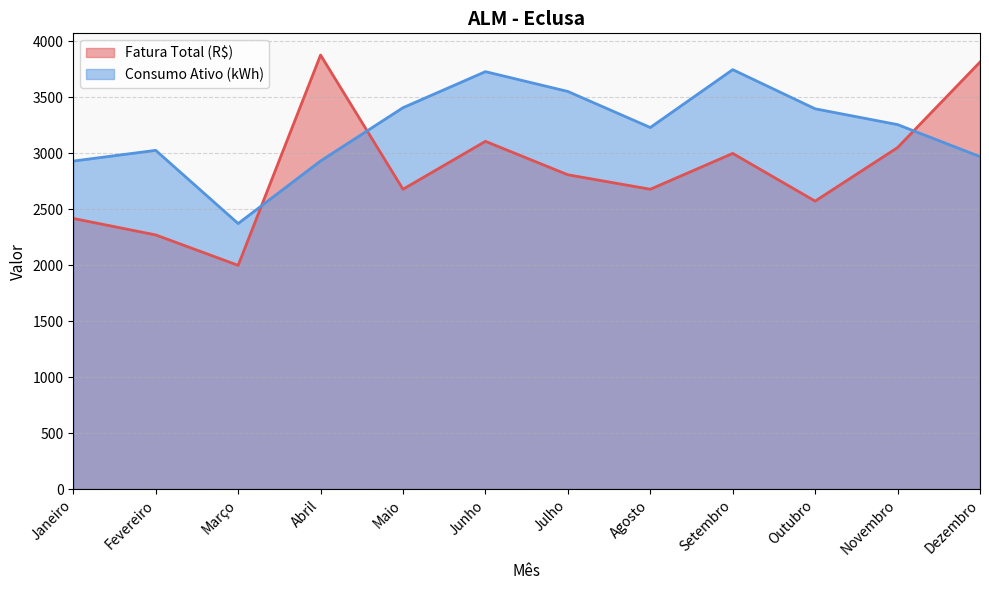

Which category has the highest value across all series?

Abril